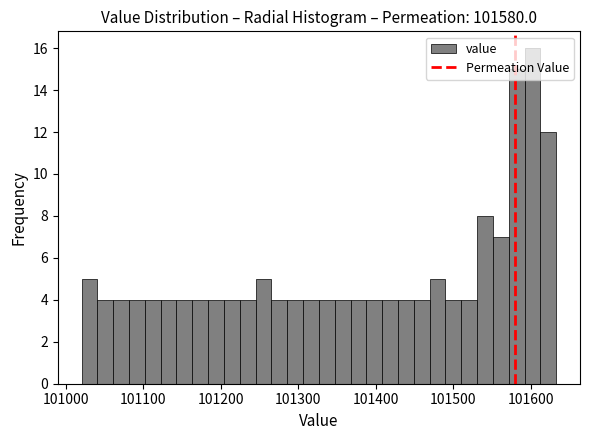

Read against the x-axis, roughly where is the centre of the tallest bar?

101600